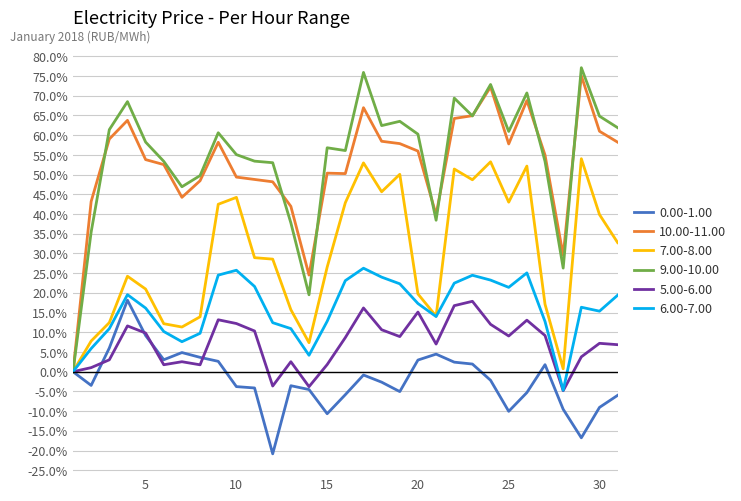

What is the average value of the 7.00-8.00 series?

29.5